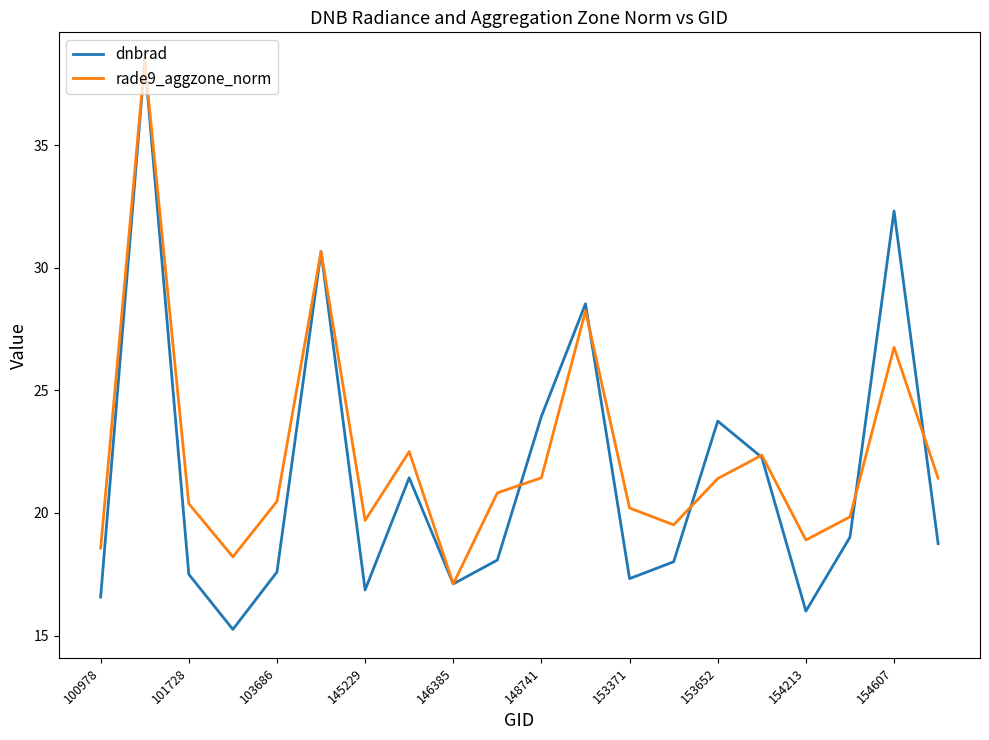

What is the minimum value shown in the chart?

15.3